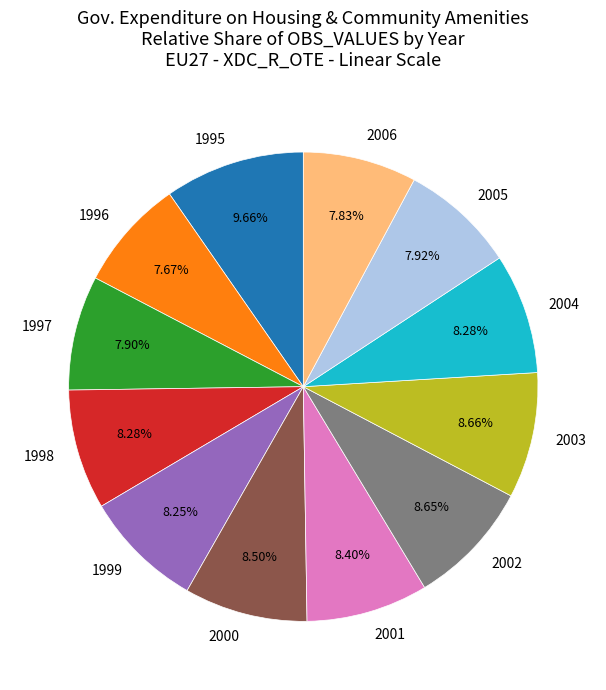

Is it true that 2002 is 9% of the pie?

True